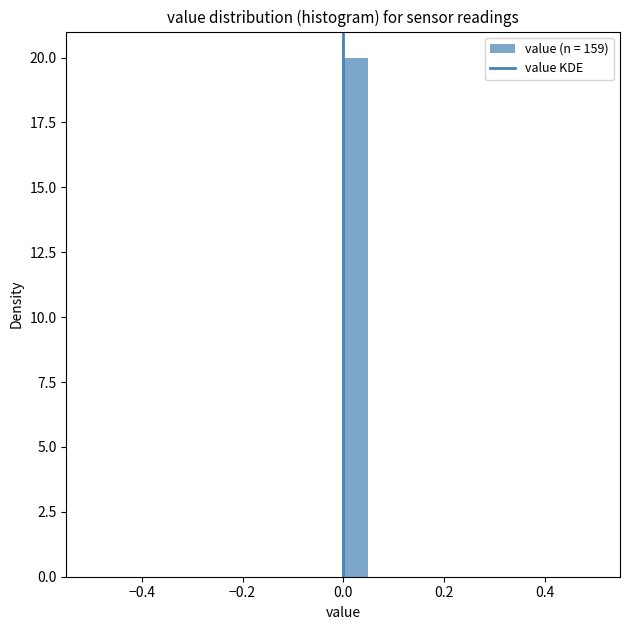

Read against the x-axis, roughly where is the centre of the tallest bar?

0.02